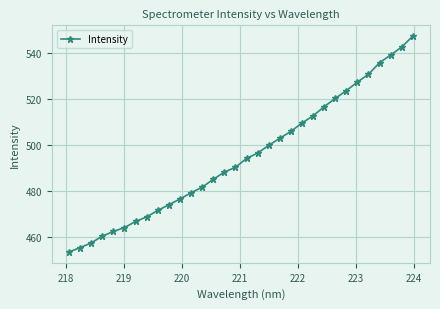

What is the greatest value displayed?

547.5